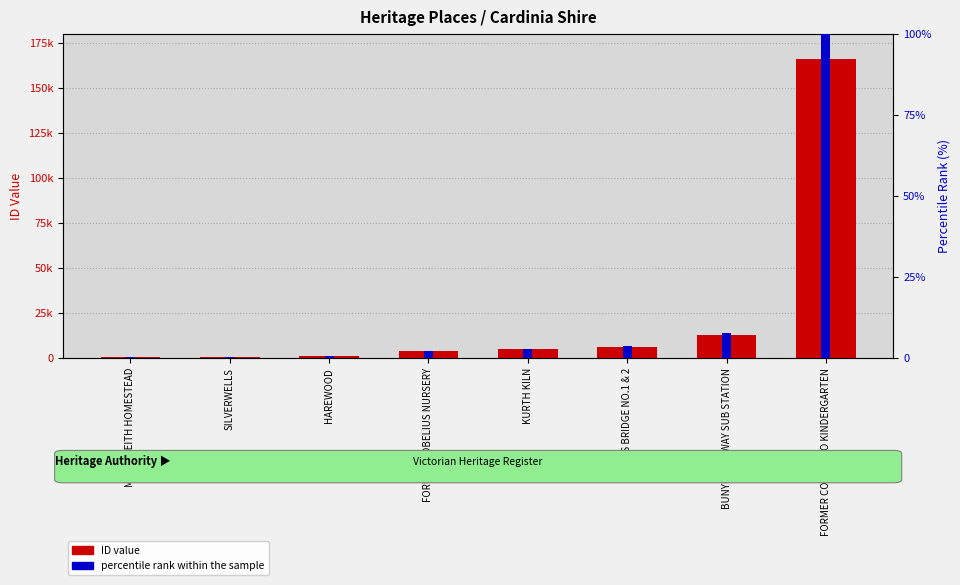

The percentile rank within the sample series shows 3.6 at BAYLES BRIDGE NO.1 & 2. True or false?

True